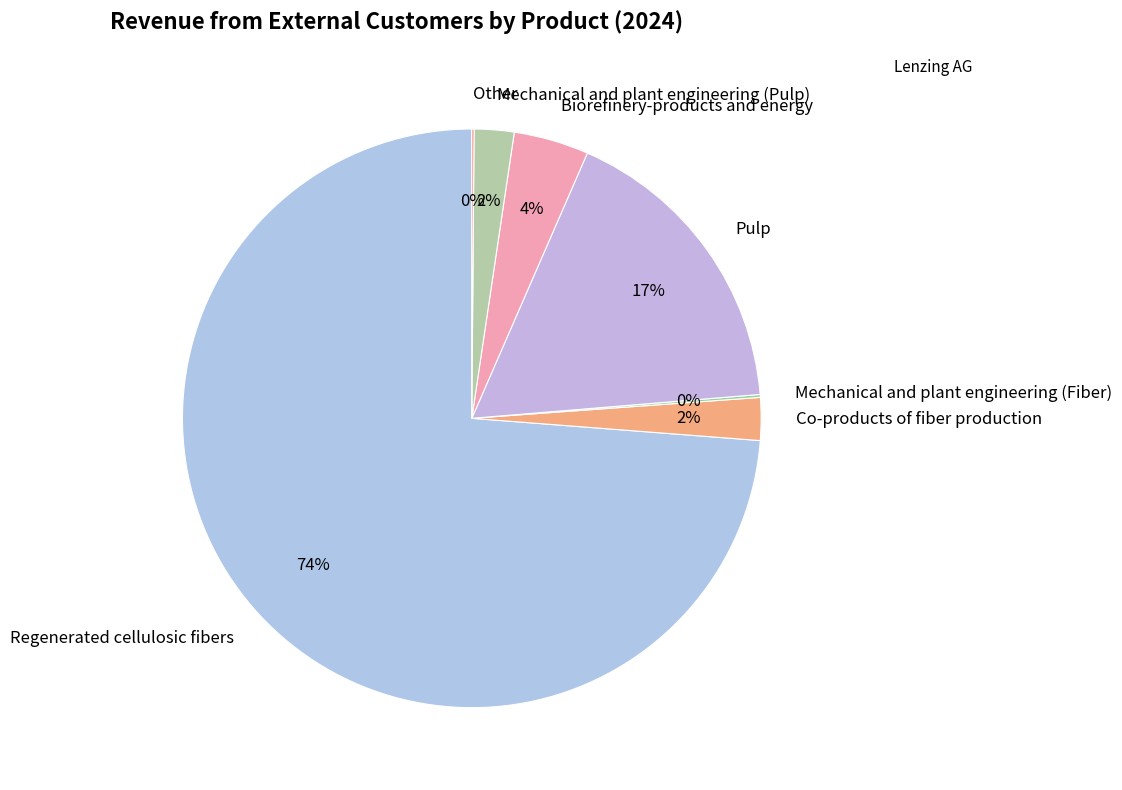

True or false: Regenerated cellulosic fibers accounts for 74% of the total.

True